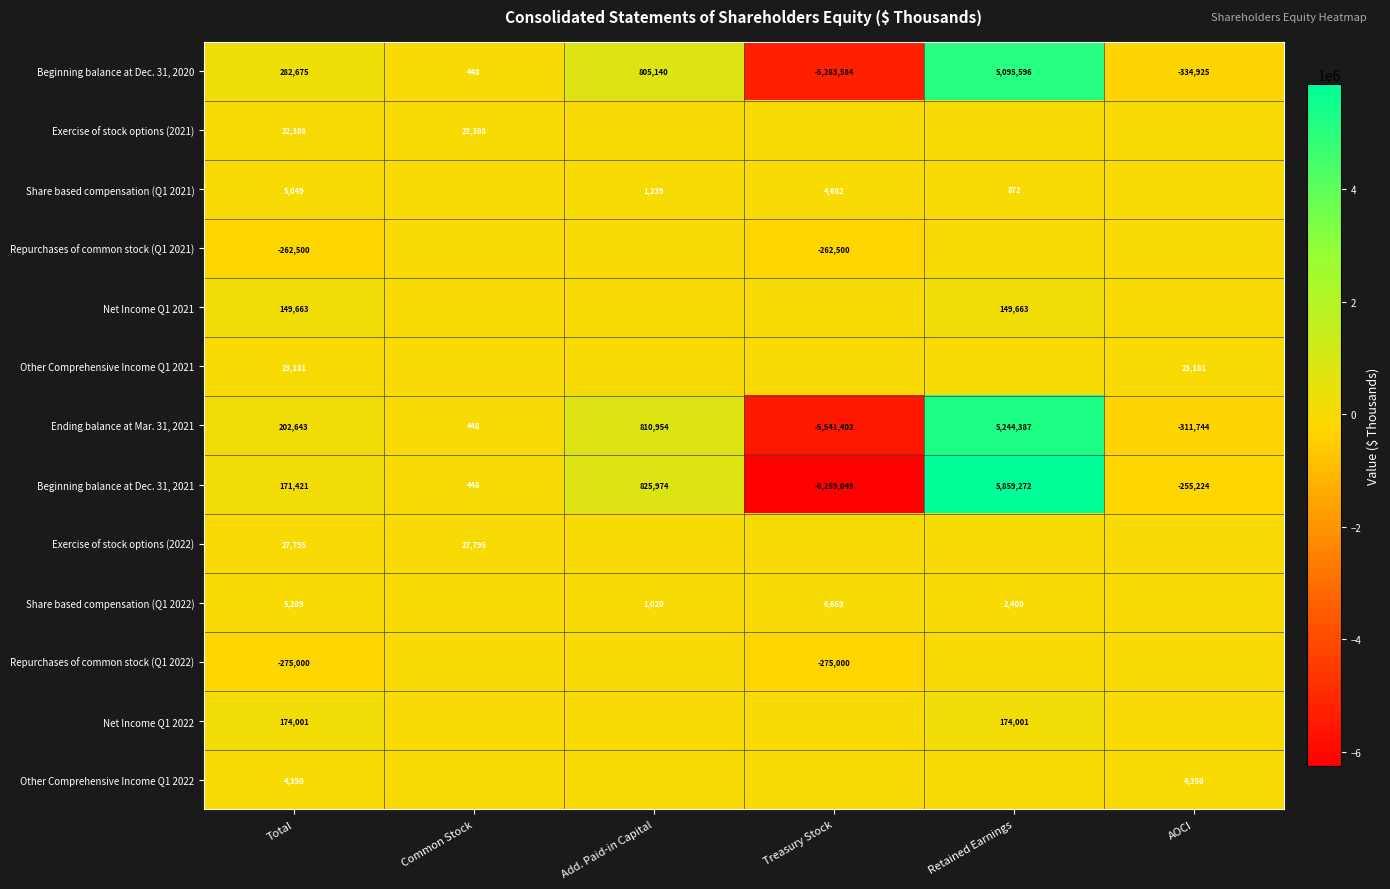

What is the minimum value shown in the chart?

-6259049